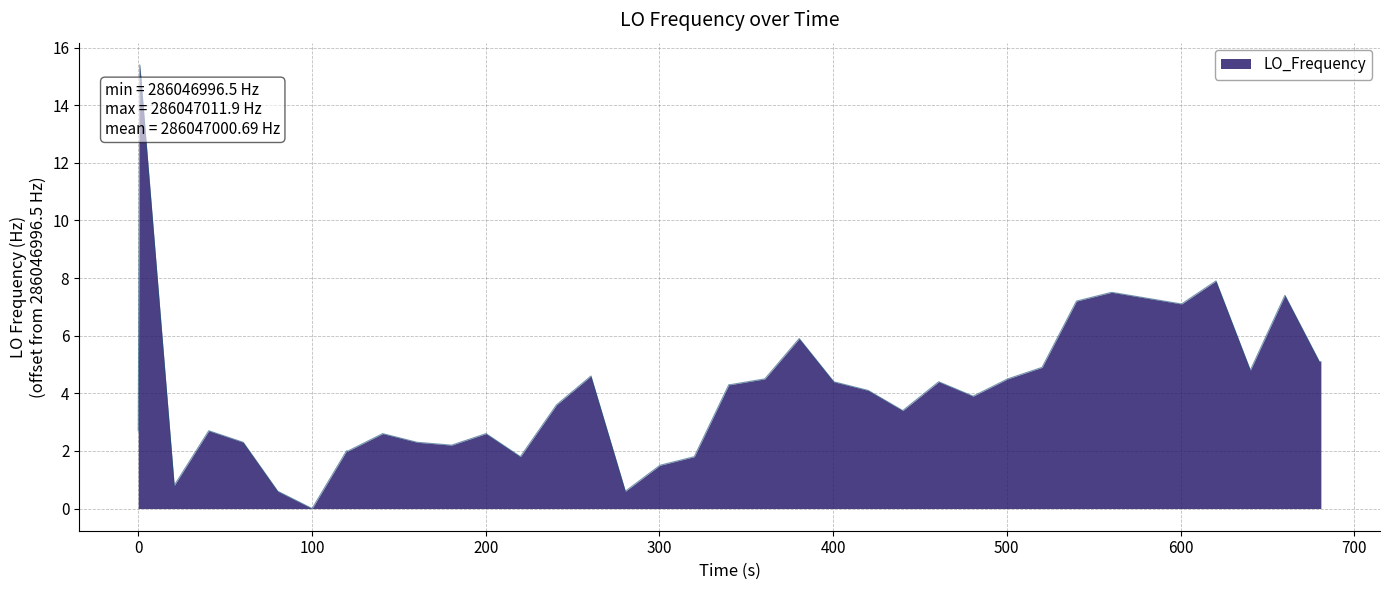

True or false: the data has more than 0 interior local peaks.

True